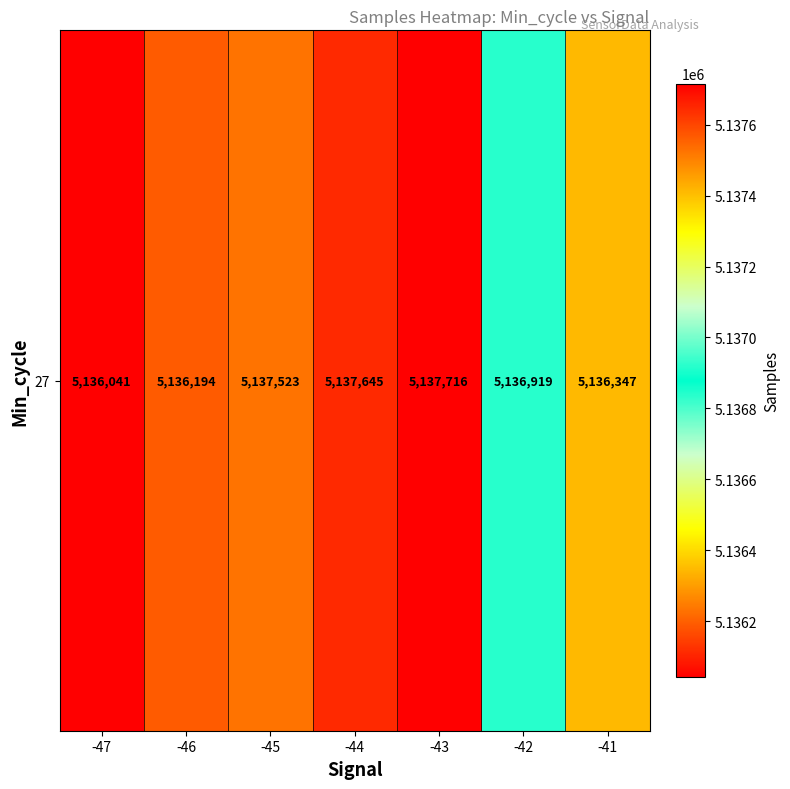

Which has a higher value, -41 or -46?

-41